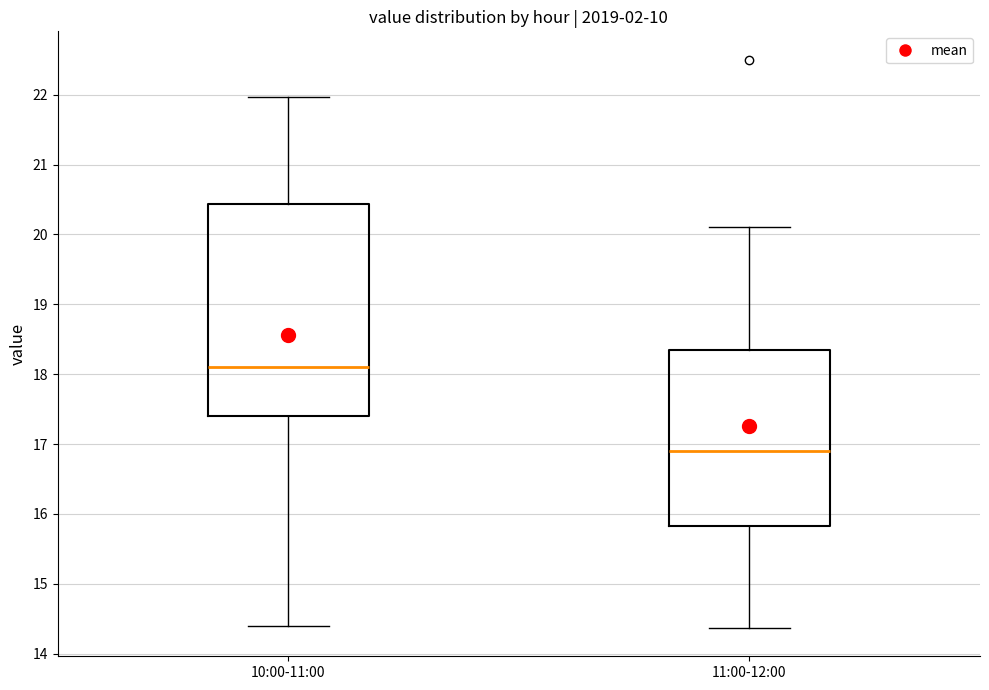

Which box is the tallest, from its lower edge to its upper edge?

10:00-11:00